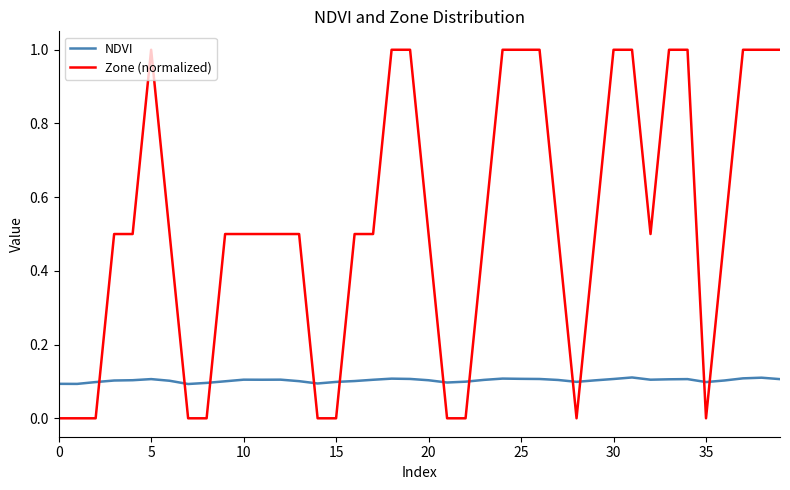

What is the greatest value displayed?

1.0